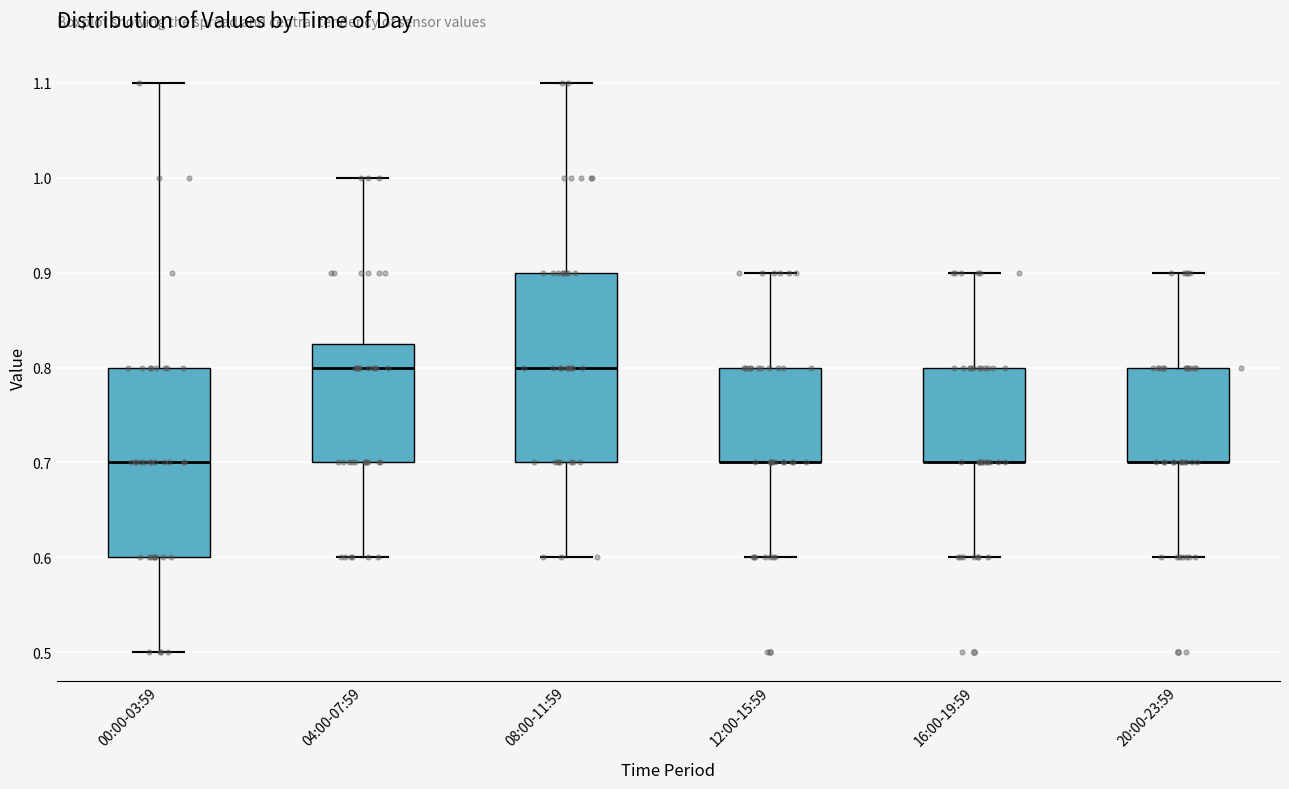

Reading left to right, transcribe this box plot: for each box, give where its median line is, the range the box spans, and where its two whiskers end, as read against the y-axis. The values are not printed on the chart, so give them approximately, as read against the axis.

00:00-03:59: median 0.70, box 0.60 to 0.80, whiskers 0.50 to 1.10
04:00-07:59: median 0.80, box 0.70 to 0.83, whiskers 0.60 to 1.00
08:00-11:59: median 0.80, box 0.70 to 0.90, whiskers 0.60 to 1.10
12:00-15:59: median 0.70 (drawn on the box's lower edge), box 0.70 to 0.80, whiskers 0.60 to 0.90
16:00-19:59: median 0.70 (drawn on the box's lower edge), box 0.70 to 0.80, whiskers 0.60 to 0.90
20:00-23:59: median 0.70 (drawn on the box's lower edge), box 0.70 to 0.80, whiskers 0.60 to 0.90